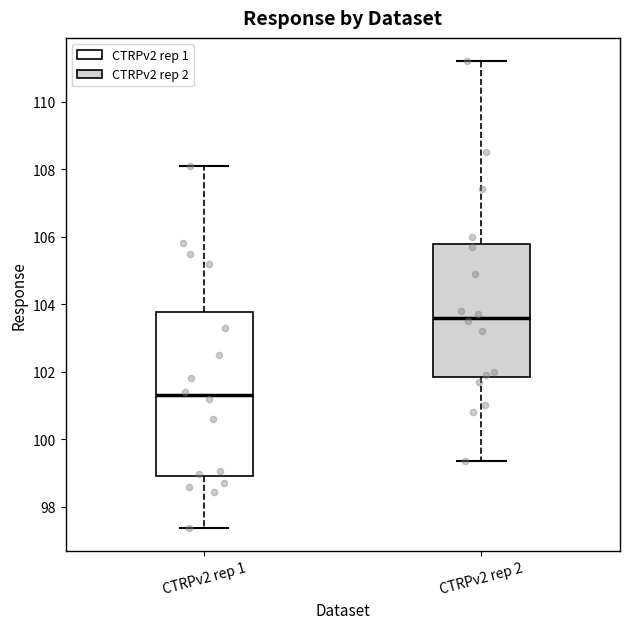

Comparing the boxes themselves (not the whiskers), which one is the tallest?

CTRPv2 rep 1